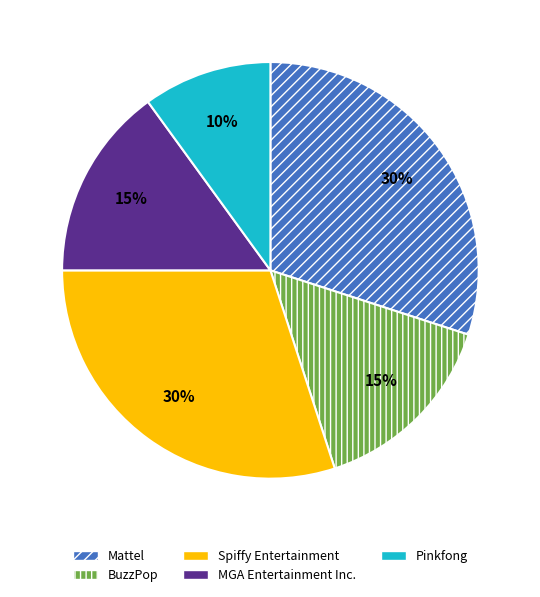

True or false: Pinkfong accounts for 10% of the total.

True